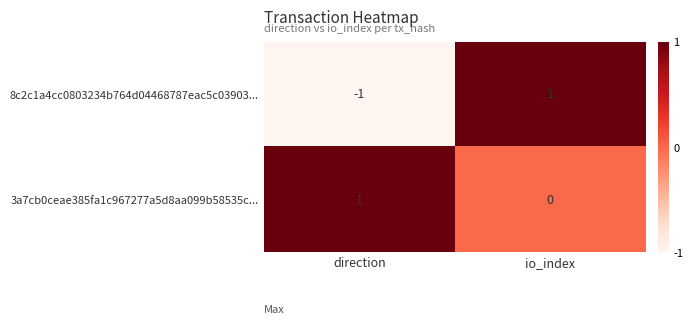

At which label is 8c2c1a4cc0803234b764d04468787eac5c03903... closest to 0?

direction